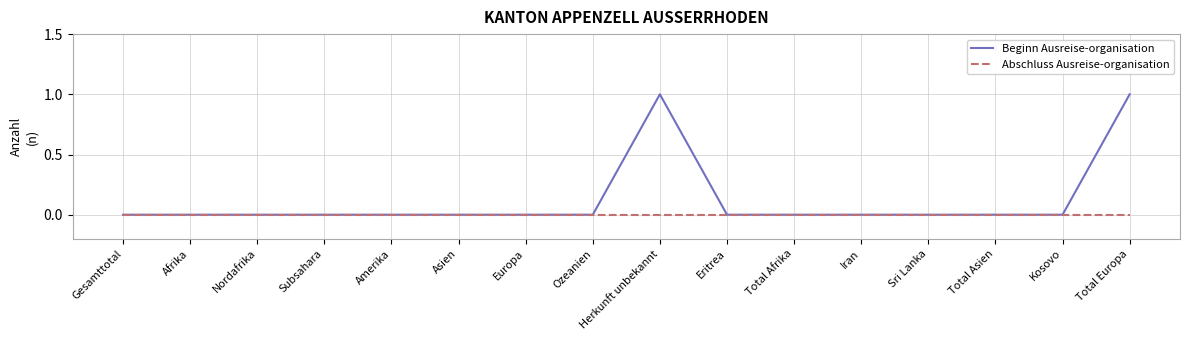

Is the value of Beginn Ausreise-organisation at Herkunft unbekannt greater than the value of Abschluss Ausreise-organisation at Asien?

Yes